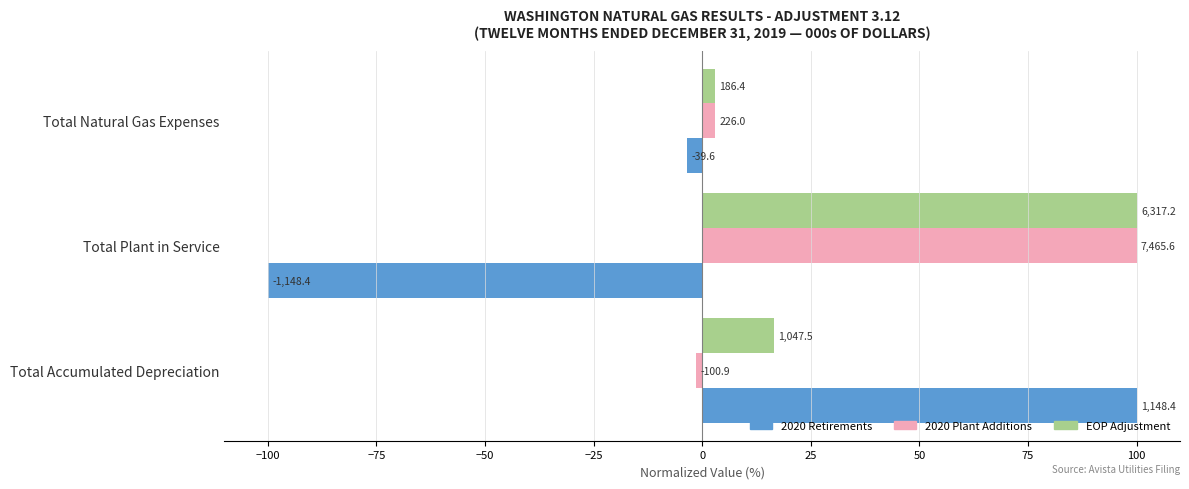

What are all the series names shown in the legend?

2020 Retirements, 2020 Plant Additions, EOP Adjustment